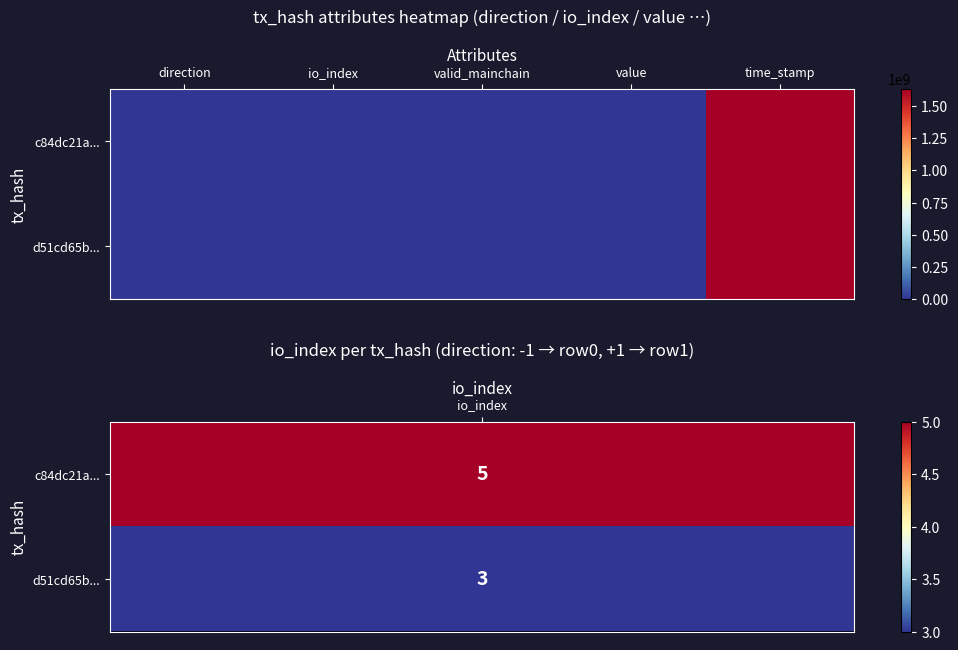

Rank the series by their maximum value, from lowest to highest.

d51cd65b..., c84dc21a...